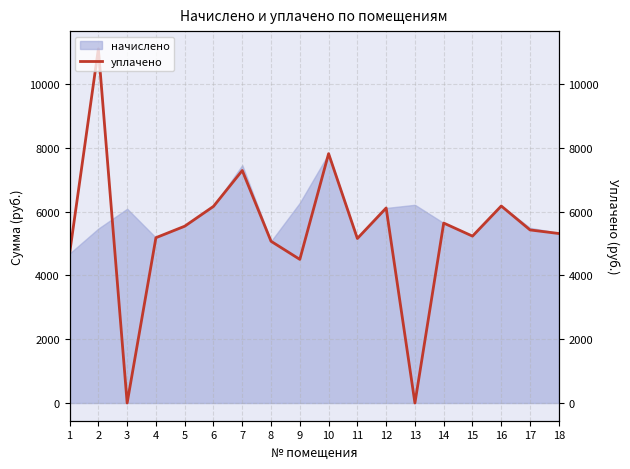

What is the maximum value shown in the chart?

11096.7